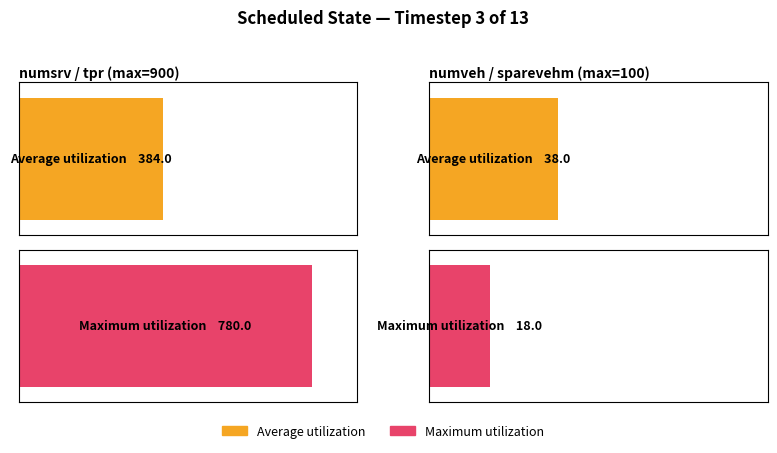

Reading left to right, extract all data points from this chart.

Average utilization: numsrv / tpr=384	numveh / sparevehm=38
Maximum utilization: numsrv / tpr=780	numveh / sparevehm=18